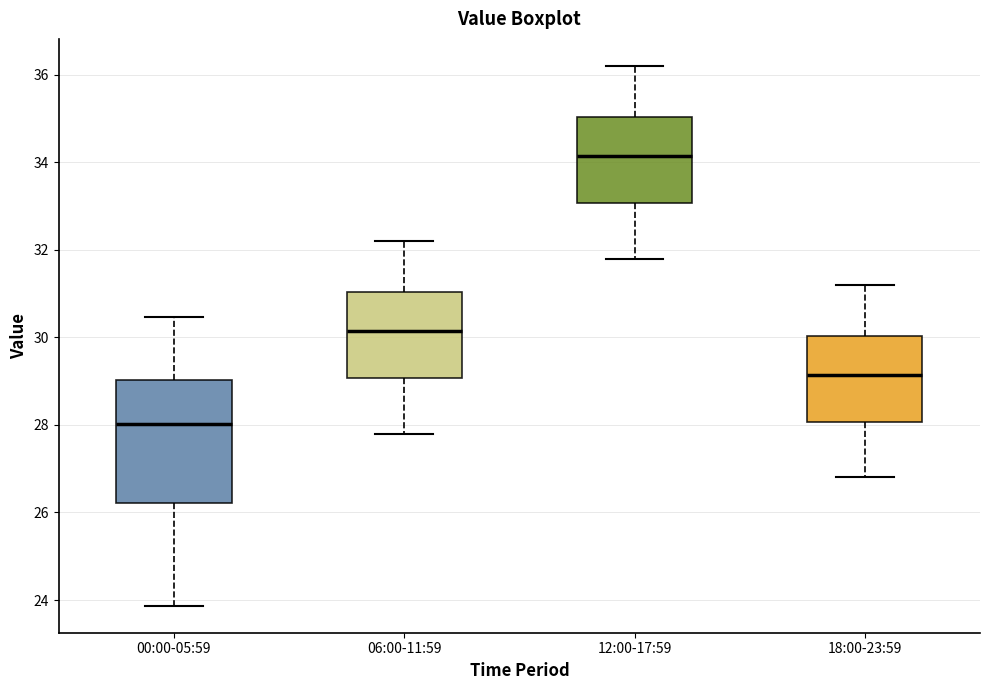

Which box's median line is the lowest?

00:00-05:59